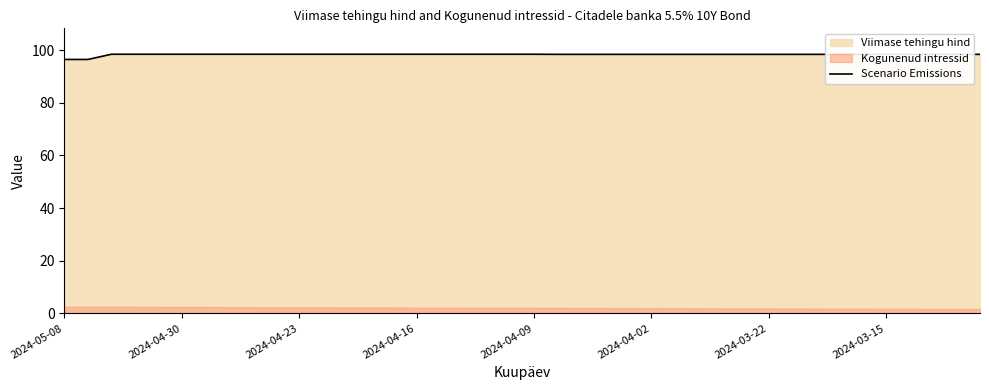

What is the minimum value shown in the chart?

96.4